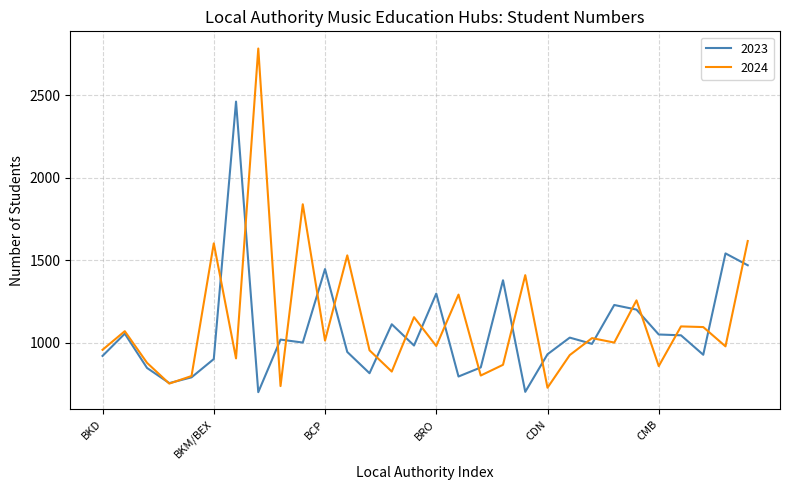

List the series in order of their peak value, highest first.

2024, 2023